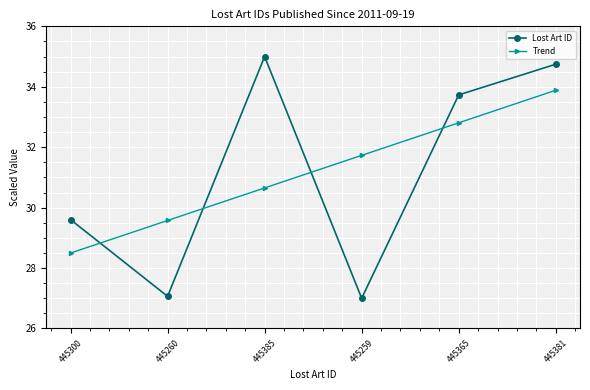

True or false: Lost Art ID has more than 1 interior local peaks.

False